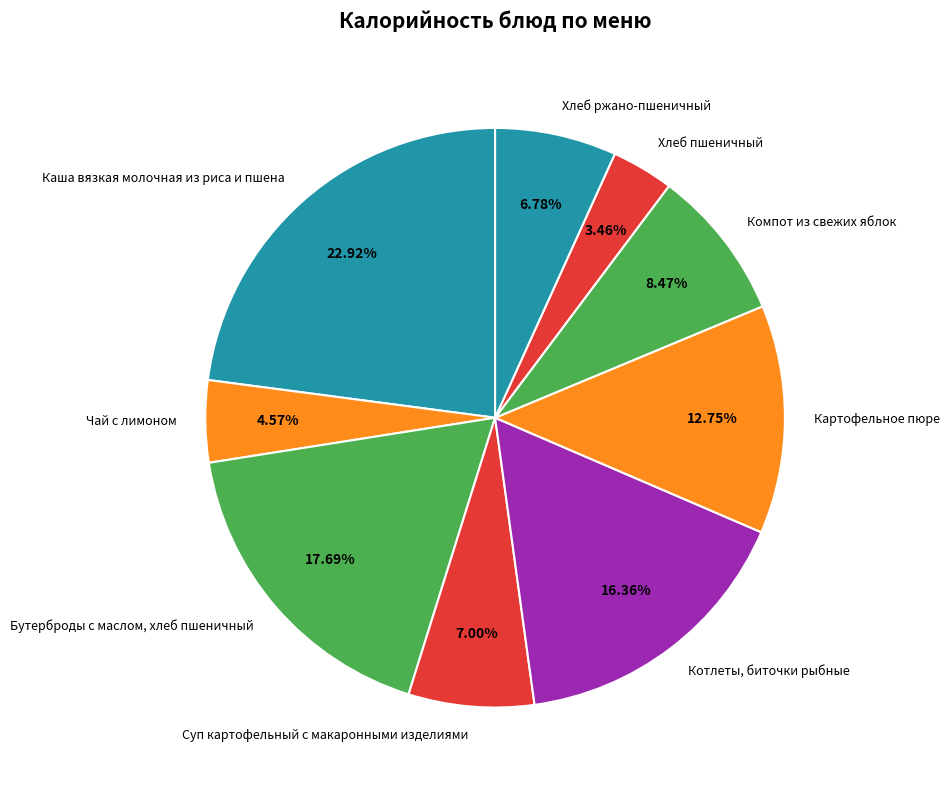

To the nearest percent, what is the combined percentage of Бутерброды с маслом, хлеб пшеничный and Картофельное пюре?

30%